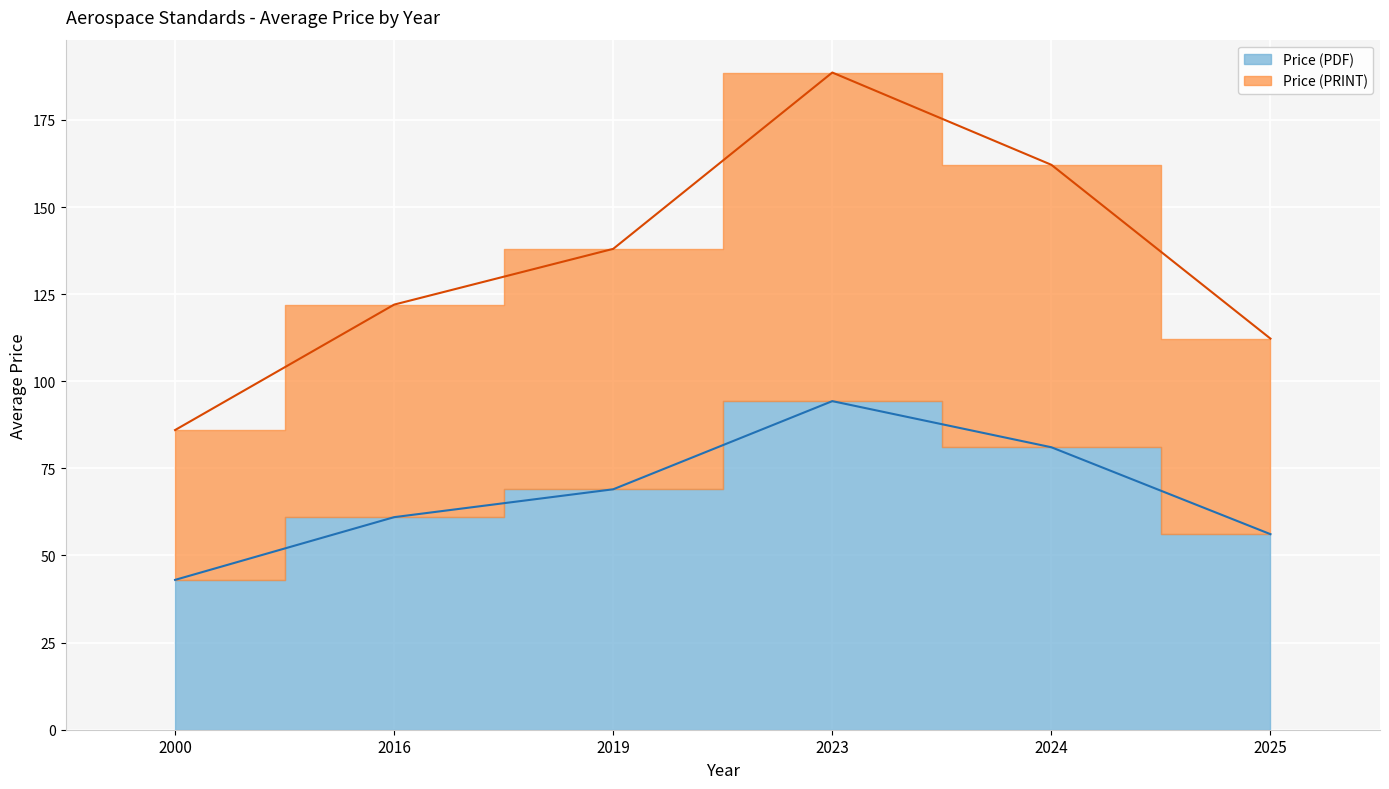

True or false: Price (PRINT) and Price (PDF) intersect in this chart.

False